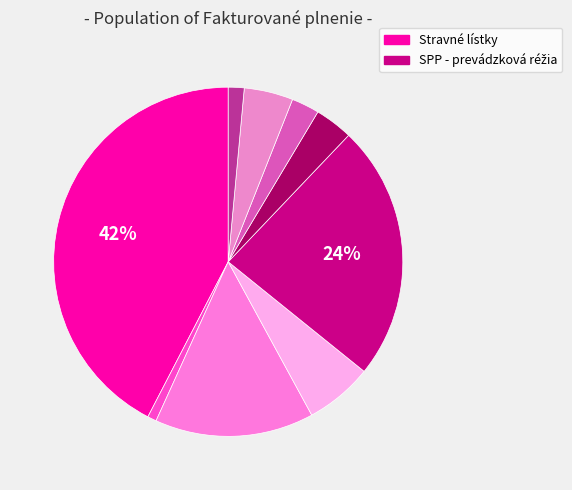

To the nearest percent, what is the average slice percentage?

11%